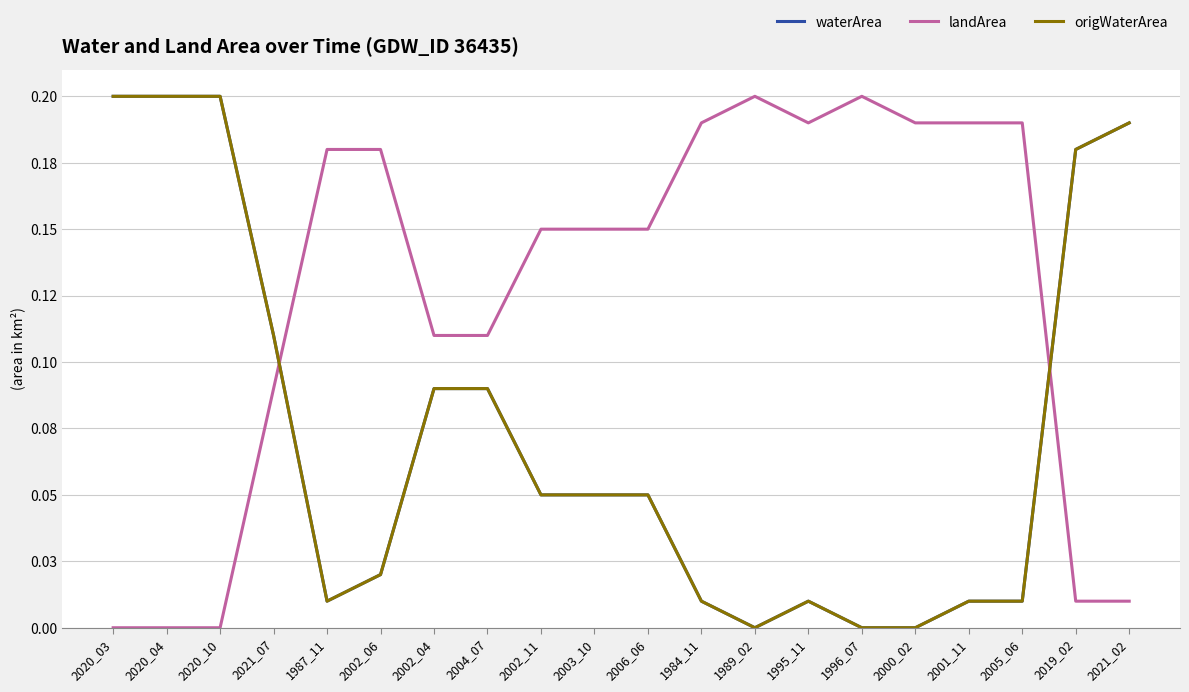

What is the value of the waterArea point at the 2nd from the left?

0.2